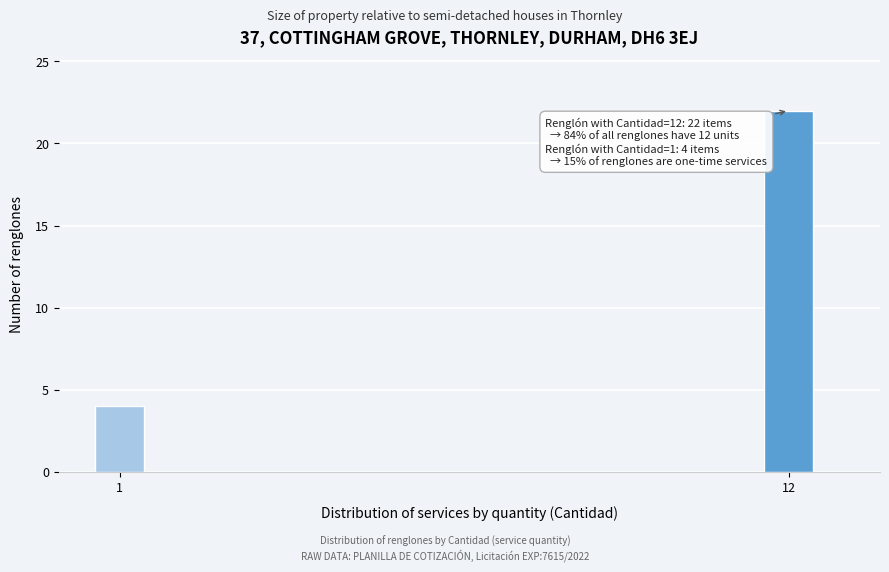

Reading left to right, transcribe all the data shown in this chart.

4	22